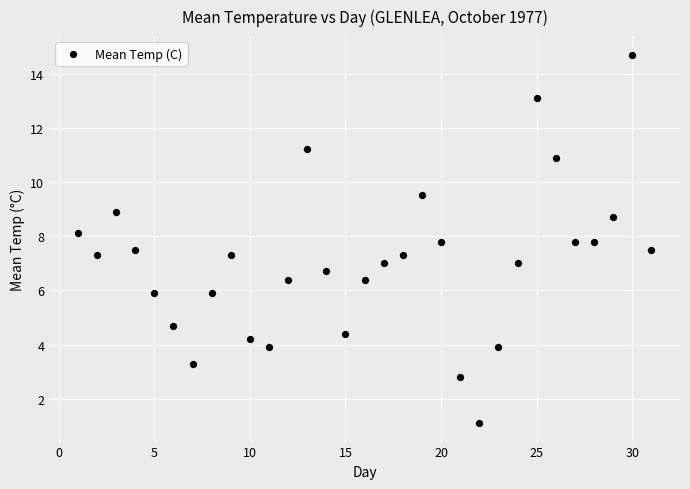

What is the range of Y values (max minus min)?

13.6